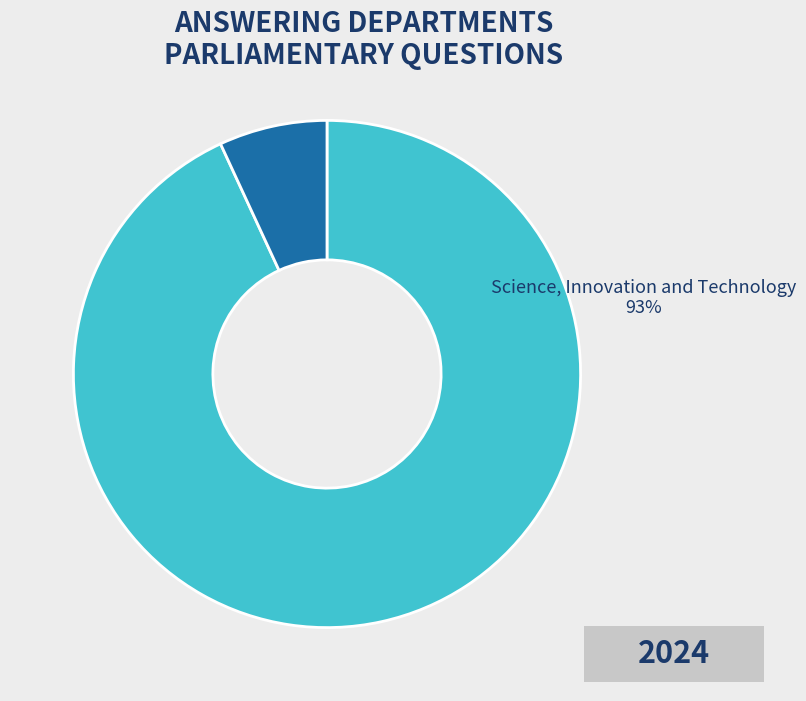

Do Science, Innovation and Technology and Foreign and Commonwealth Office together represent more than half of the pie?

Yes